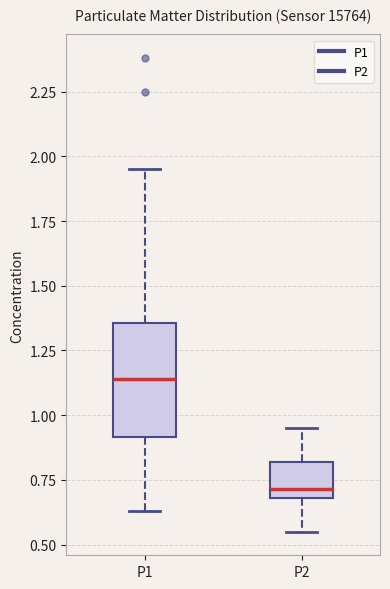

Where is the upper edge of the box for P1 on the y-axis? The values are not printed on the chart, so give them approximately, as read against the axis.

1.35